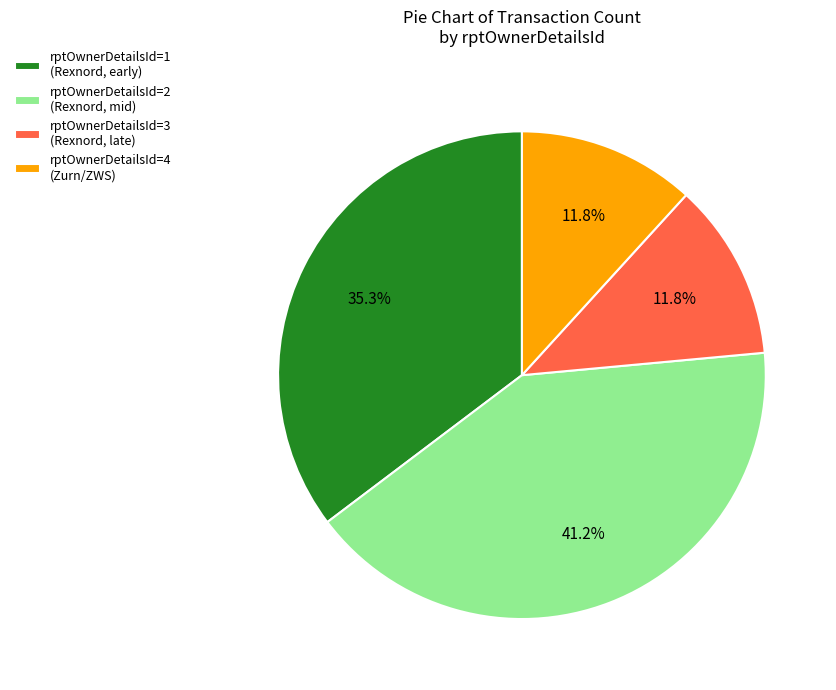

What percentage is the rptOwnerDetailsId=3 slice, to the nearest percent?

12%